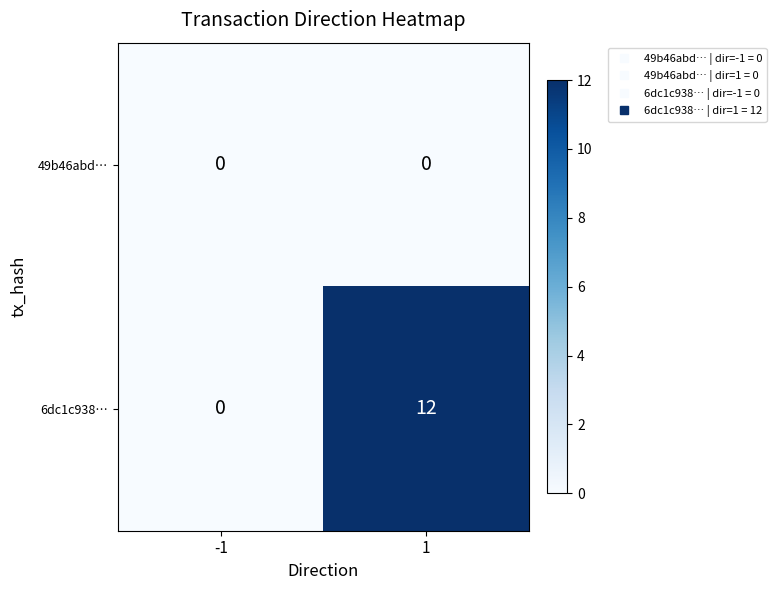

Which series has the widest spread of values?

6dc1c938…